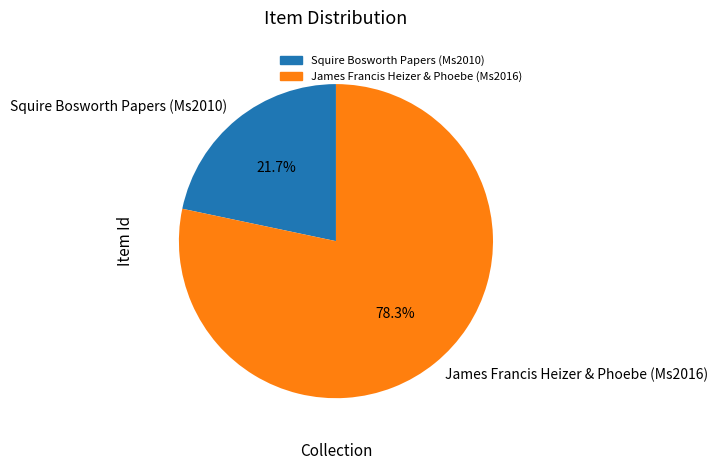

True or false: James Francis Heizer & Phoebe (Ms2016) accounts for 78% of the total.

True